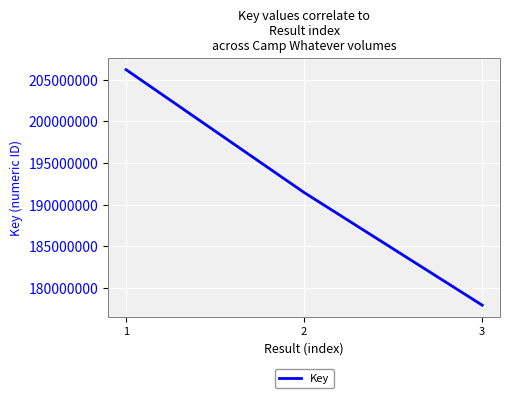

How many distinct data groups are displayed?

1